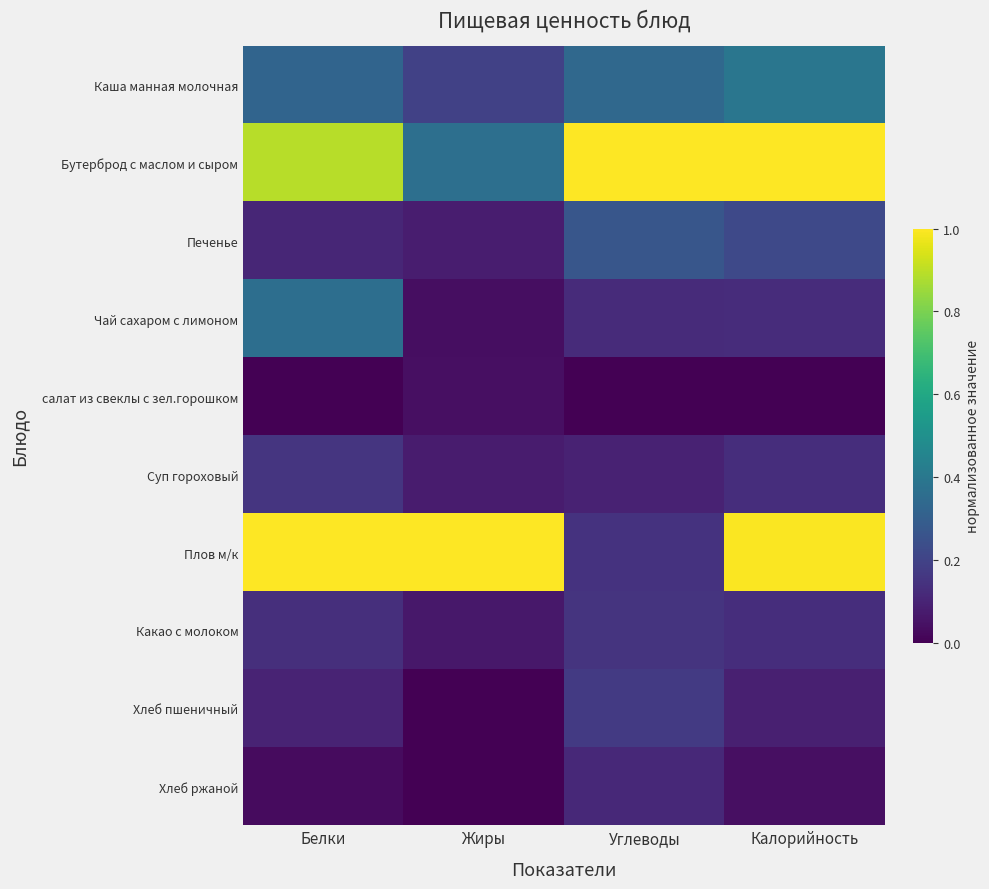

How many categories are shown in the chart?

4